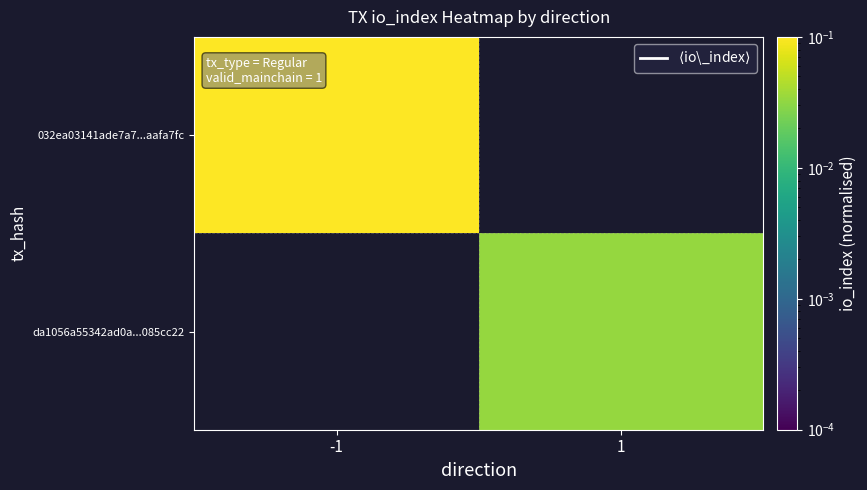

Rank the categories by 032ea03141ade7a7...aafa7fc value from highest to lowest.

-1, 1